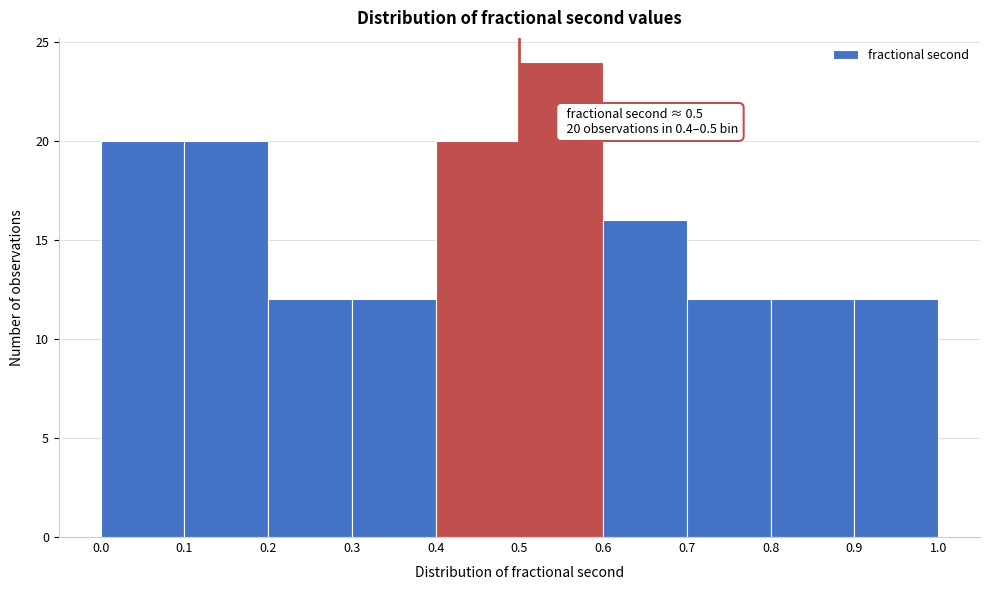

Over which range of the x-axis is the bar tallest?

0.5 to 0.6